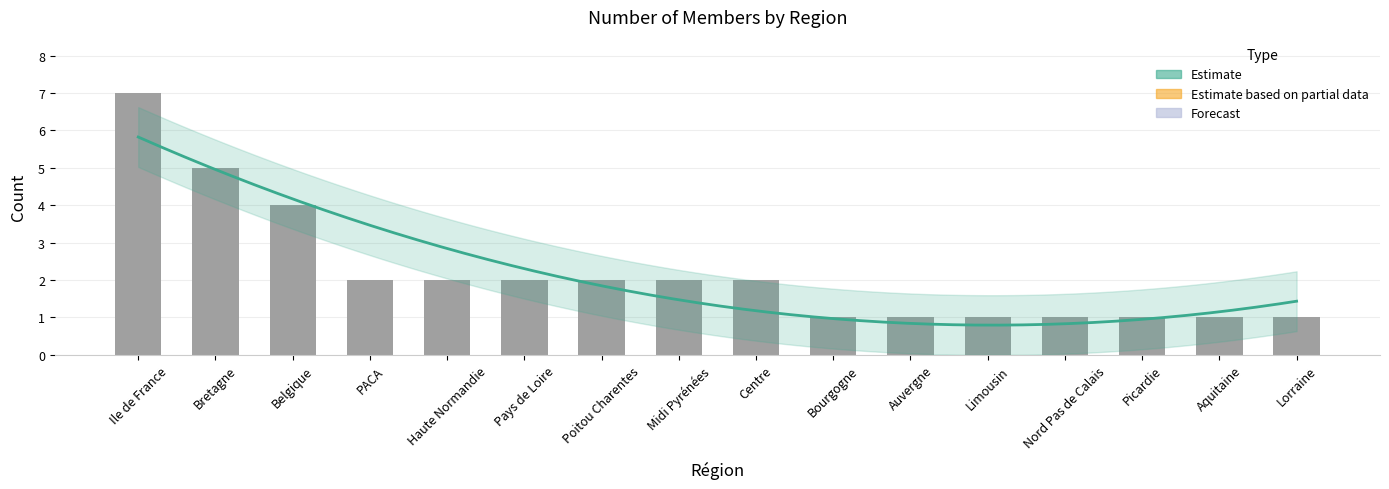

How many data points are less than 2?

7